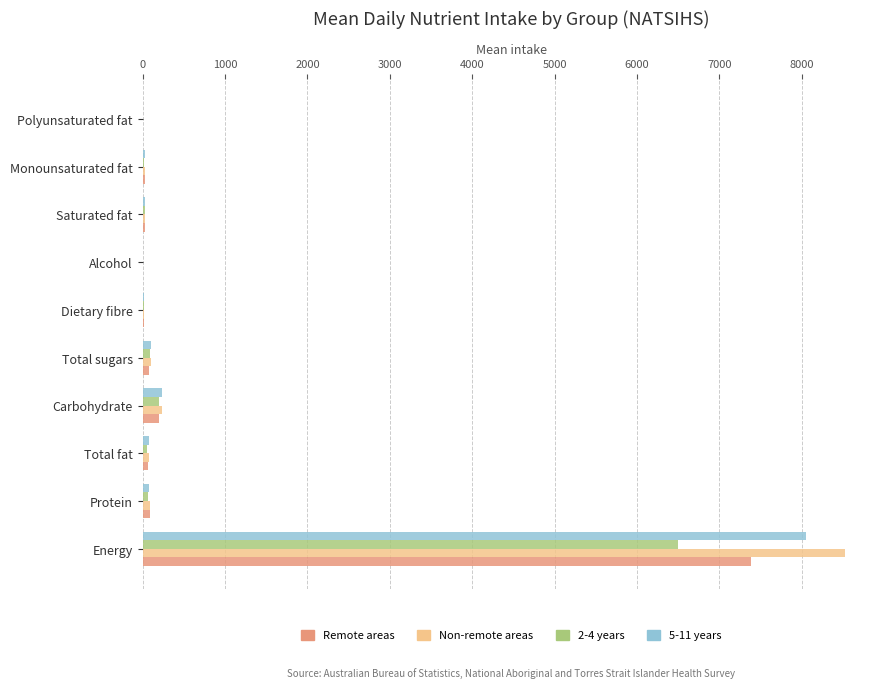

At which category is the sum across all series the highest?

Energy